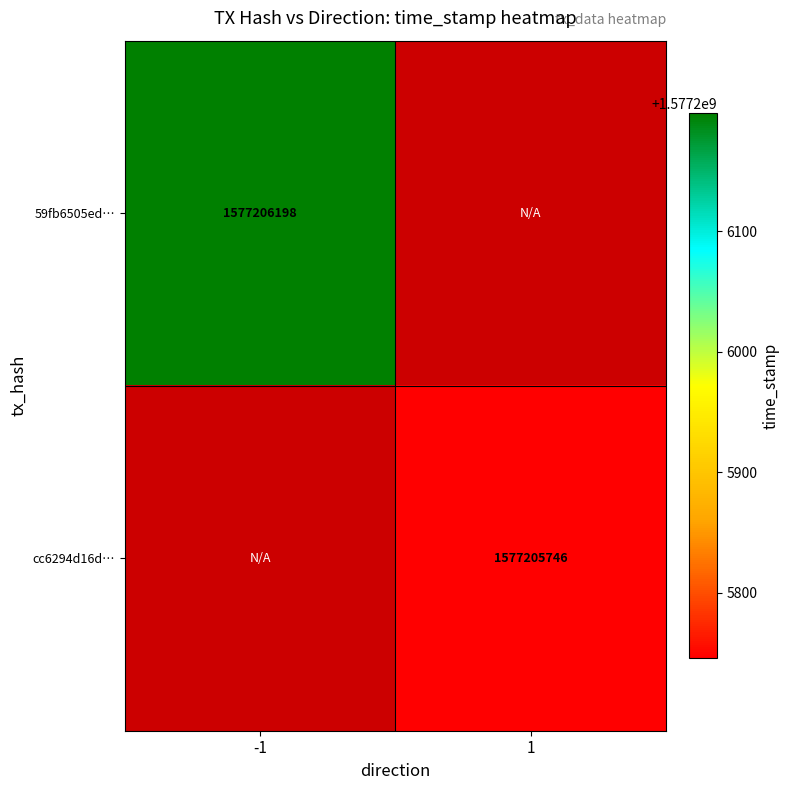

What is the average value of the 59fb6505ed497d305319975b01812467d06af00 series?

788603098